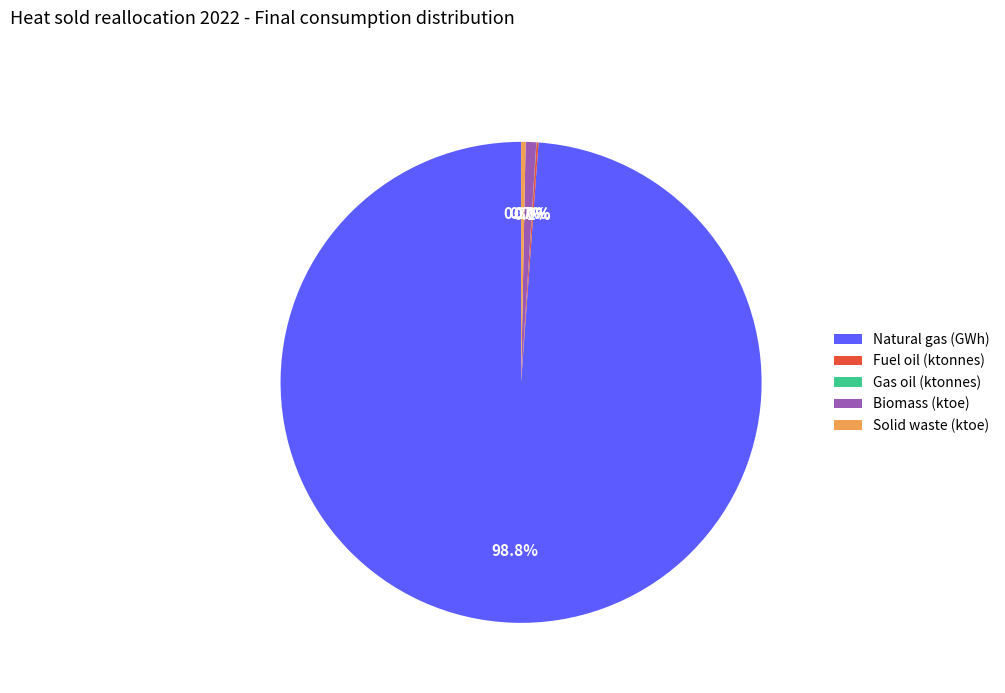

What percentage do Biomass (ktoe) and Natural gas (GWh) together represent?

99.6%